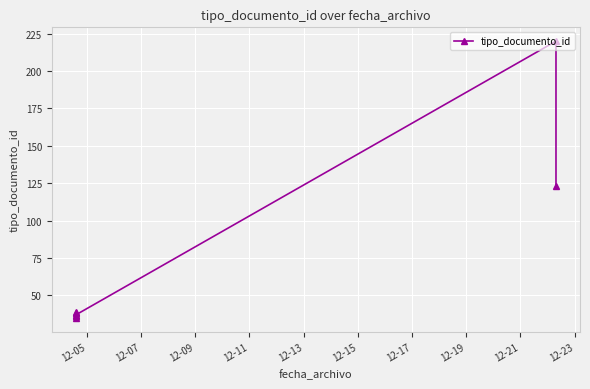

How many lines are shown in the chart?

1